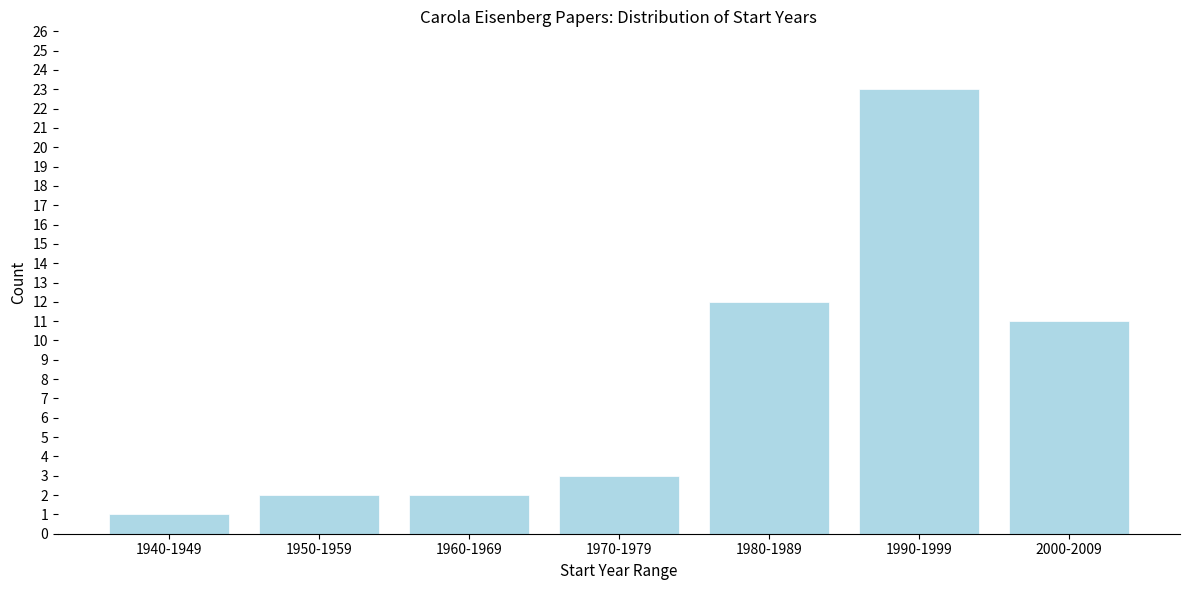

Reading left to right, extract all data points from this chart.

1940-1949=1	1950-1959=2	1960-1969=2	1970-1979=3	1980-1989=12	1990-1999=23	2000-2009=11